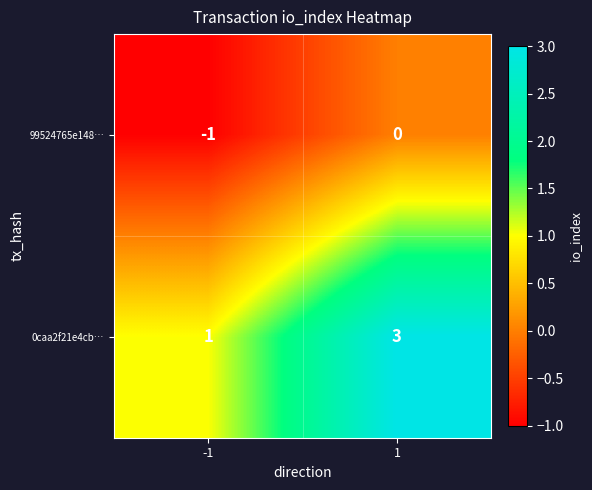

Rank the categories by 99524765e148… value from lowest to highest.

-1, 1